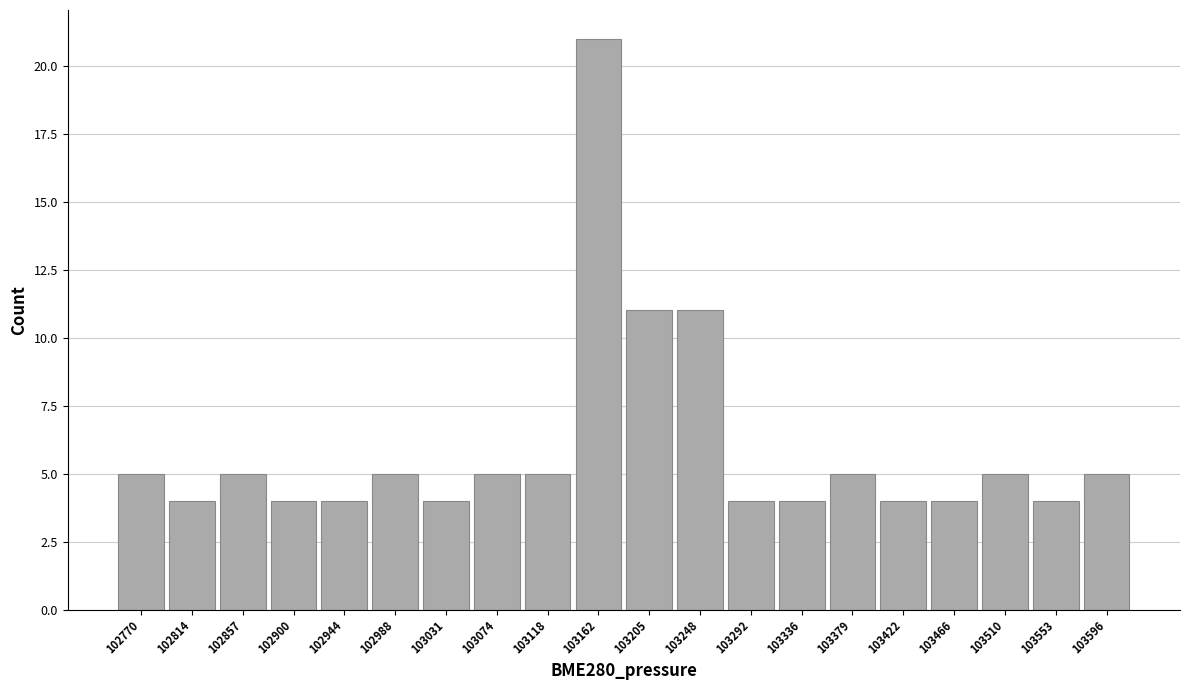

Reading left to right, what are all the values shown in this chart?

102770=5	102814=4	102857=5	102900=4	102944=4	102988=5	103031=4	103074=5	103118=5	103162=21	103205=11	103248=11	103292=4	103336=4	103379=5	103422=4	103466=4	103510=5	103553=4	103596=5